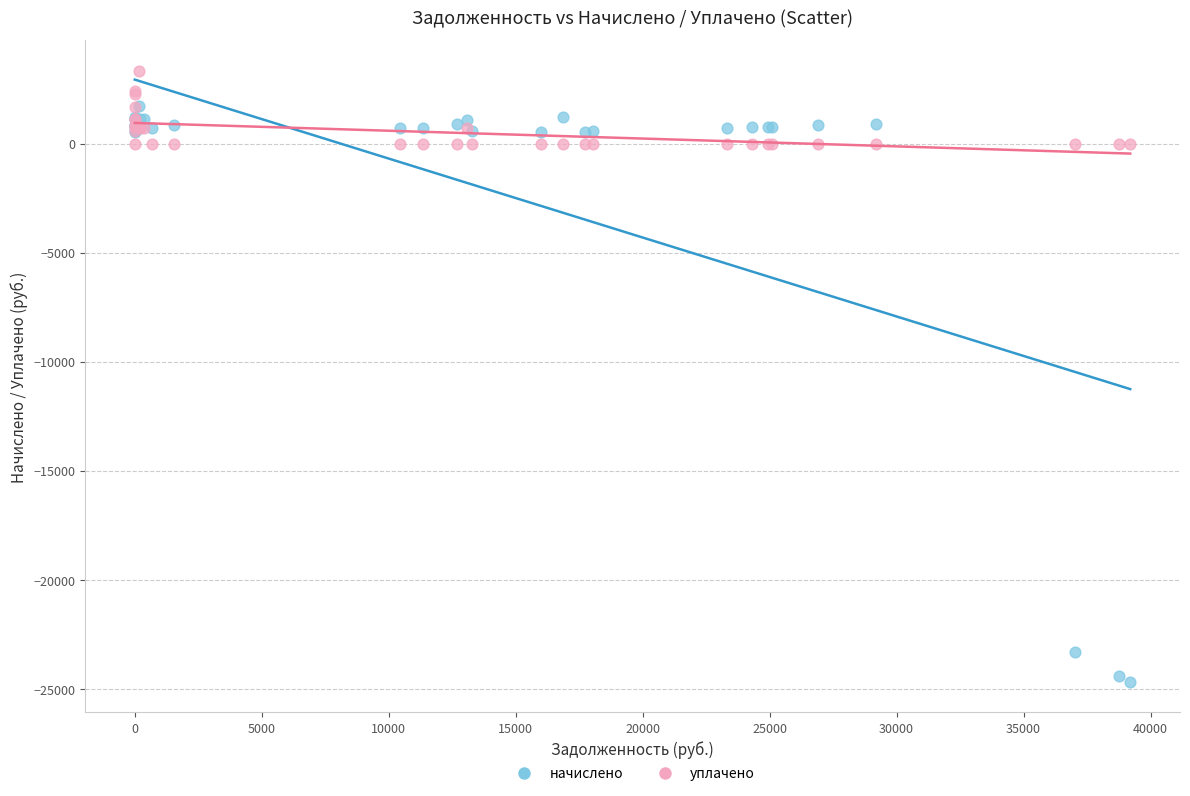

What are all the series names shown in the legend?

начислено, уплачено